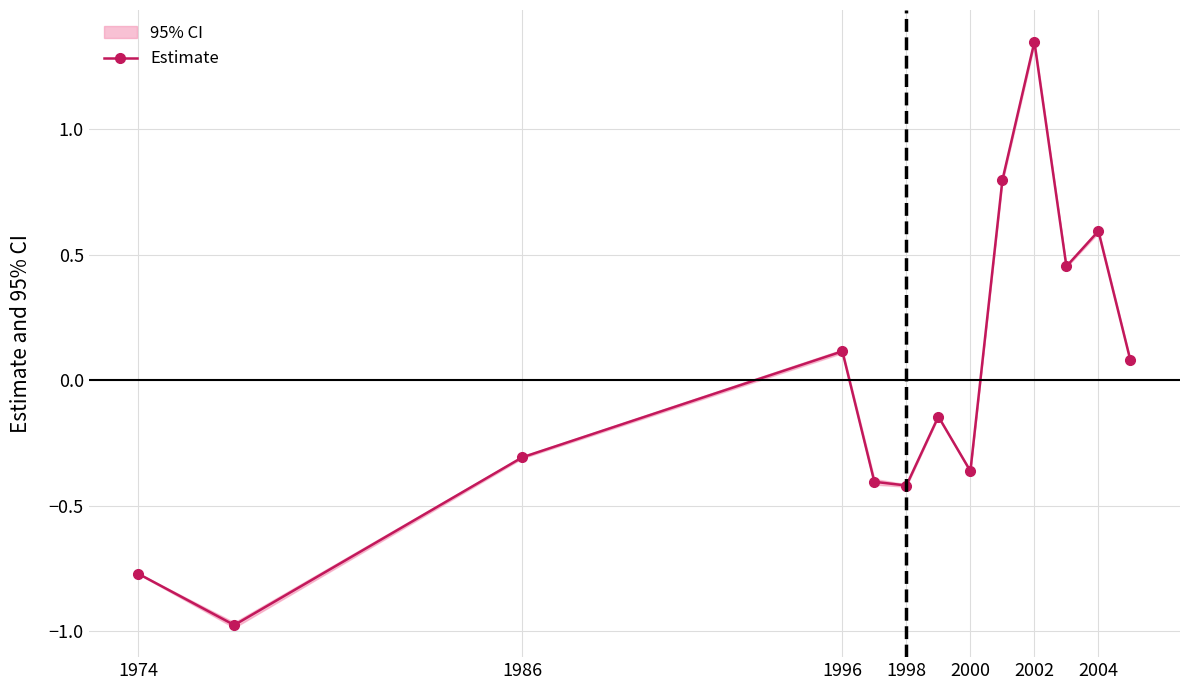

True or false: Estimate has a value of 0.1 at 1996.

True